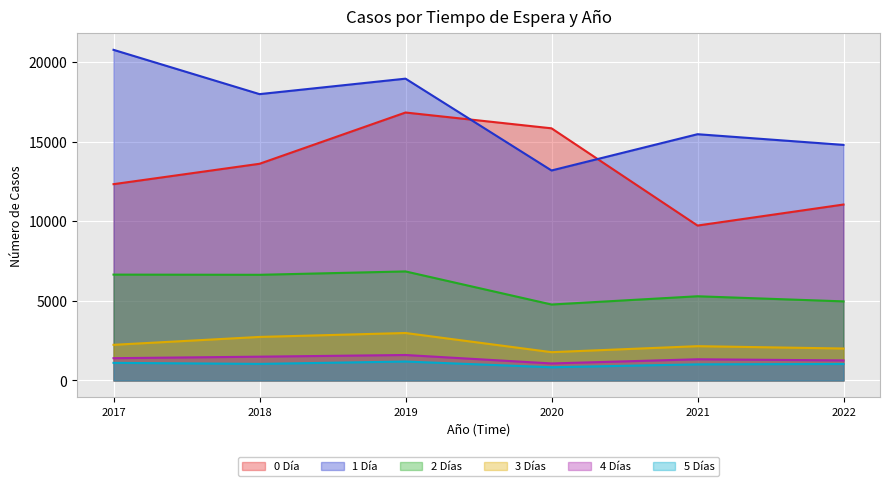

What is the average value of the 0 Día series?

13224